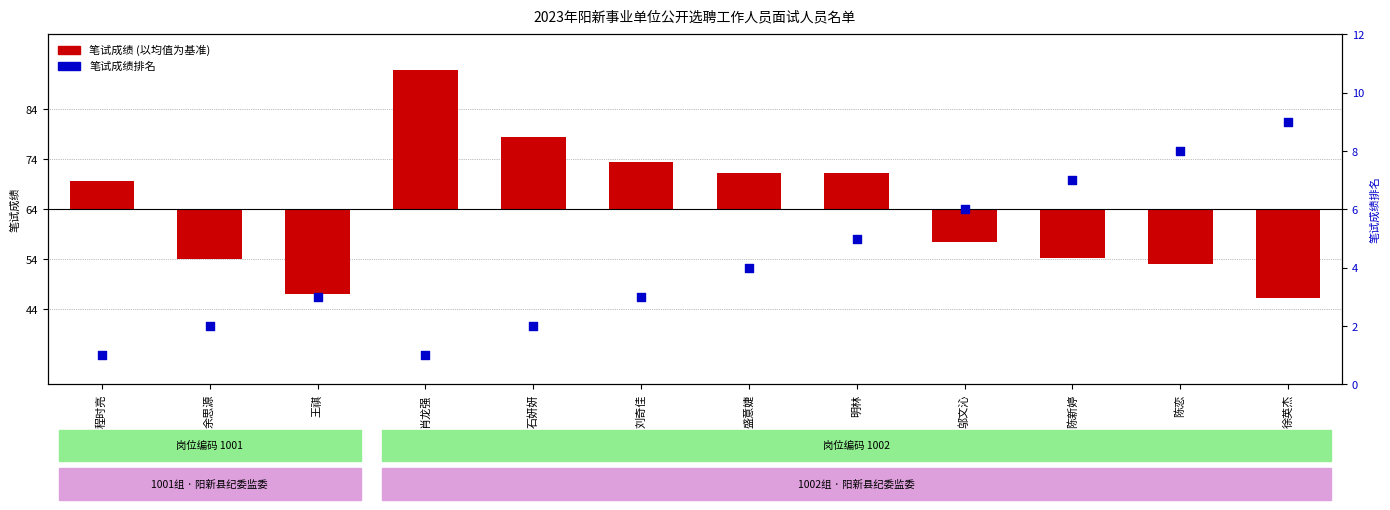

At which category is the sum across all series the highest?

肖龙强